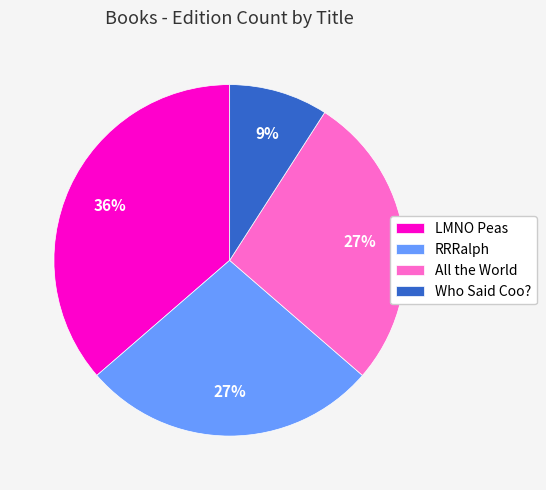

Does any single category account for the majority?

No